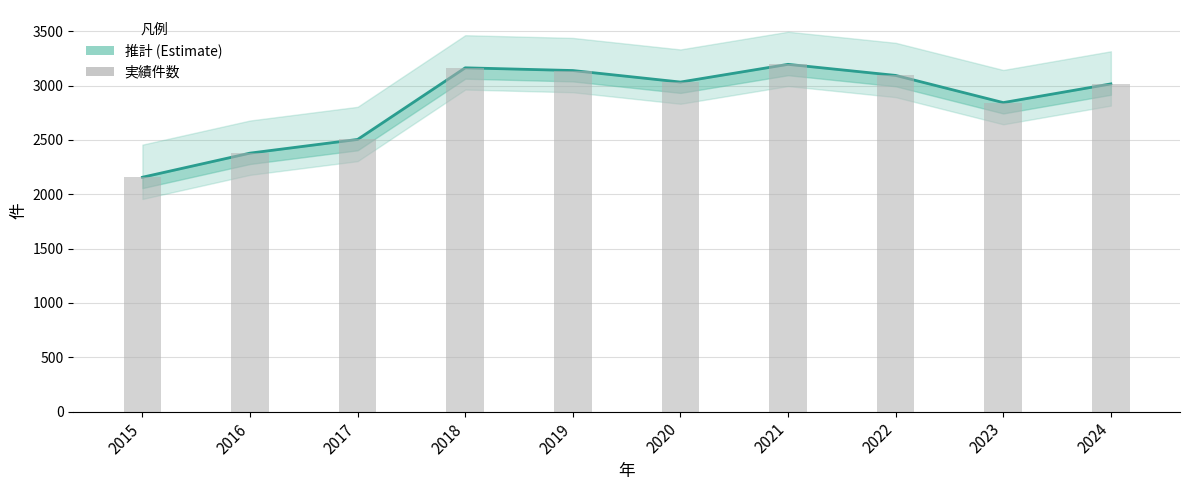

Which label corresponds to the largest value in the chart?

2021